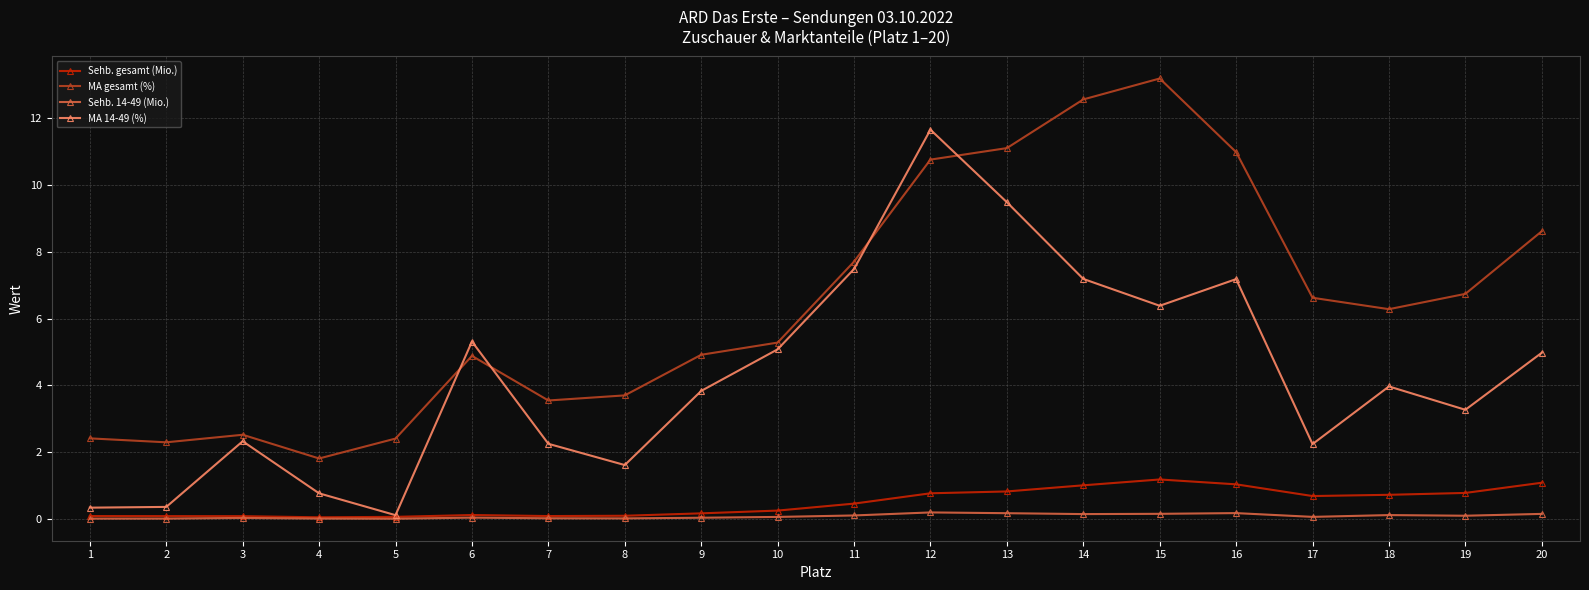

Is it true that MA gesamt (%) equals 13.2 at 15?

True